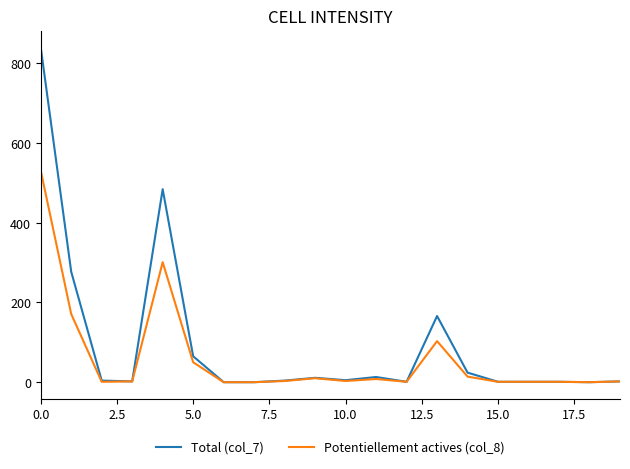

Is this an area chart (filled region under the line)?

No